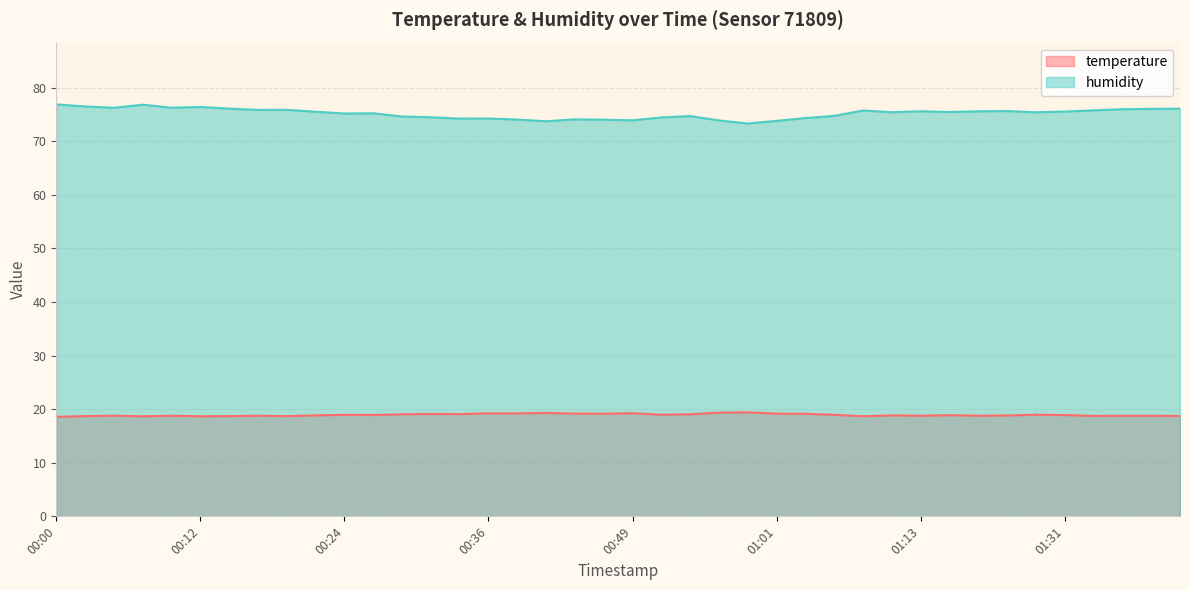

List the labels in order of temperature value, largest first.

00:58, 00:56, 00:41, 00:49, 00:36, 00:39, 00:44, 00:46, 01:01, 01:03, 00:32, 00:34, 00:29, 00:53, 00:51, 01:29, 00:24, 01:06, 00:27, 01:31, 01:16, 00:22, 01:11, 01:26, 00:05, 01:13, 01:18, 00:10, 00:17, 01:36, 01:39, 01:34, 01:41, 00:02, 00:15, 00:19, 01:08, 00:12, 00:07, 00:00